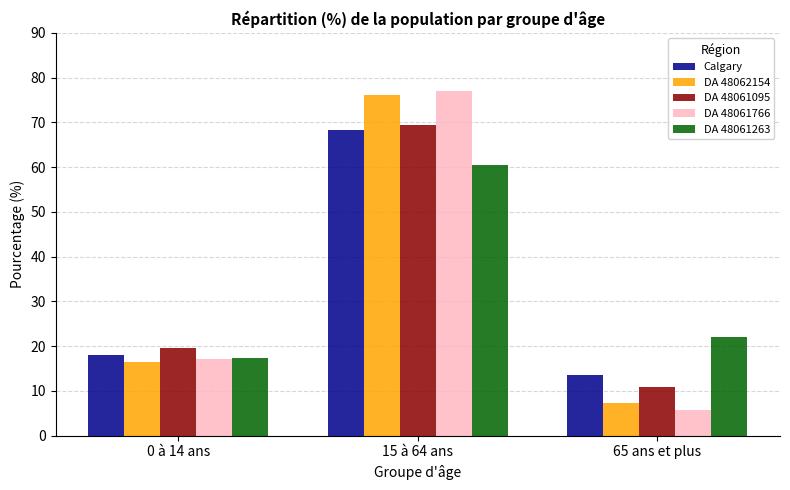

What is the highest value of the Calgary series?

68.4